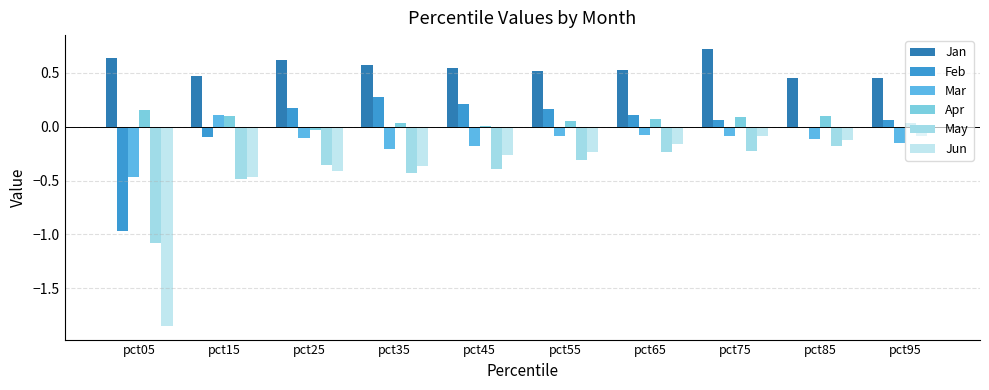

How many groups of bars are there?

10